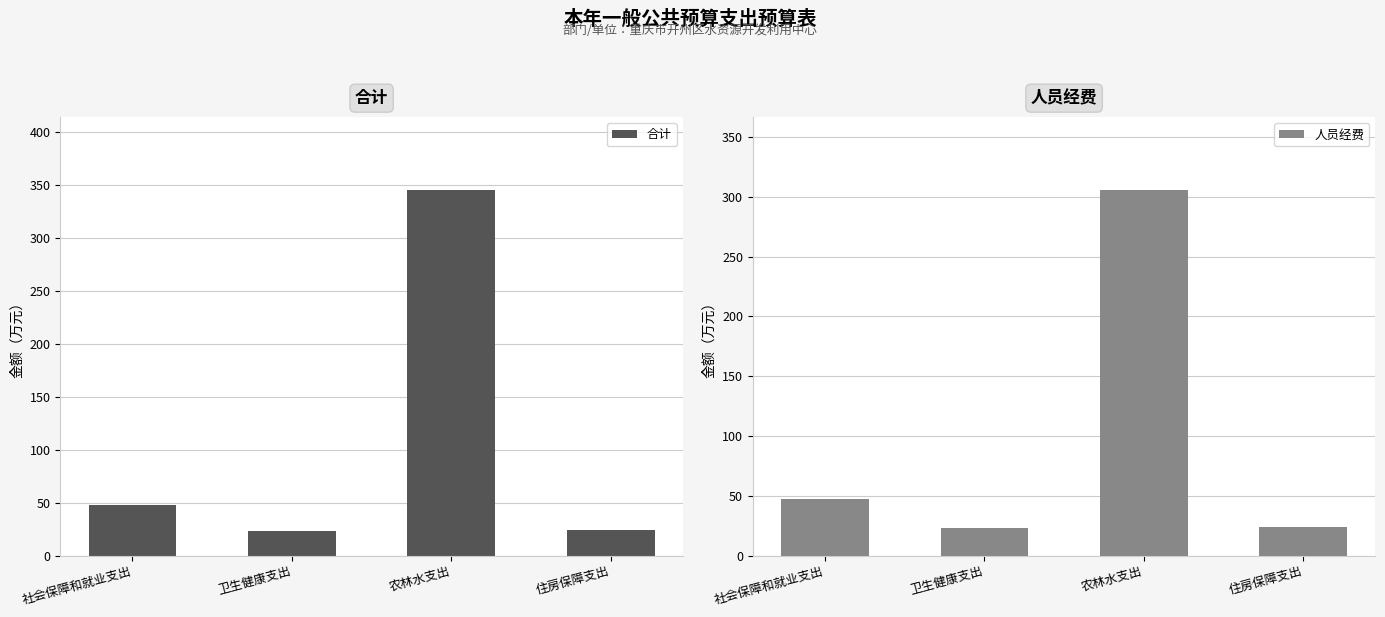

At which category is the sum across all series the highest?

农林水支出